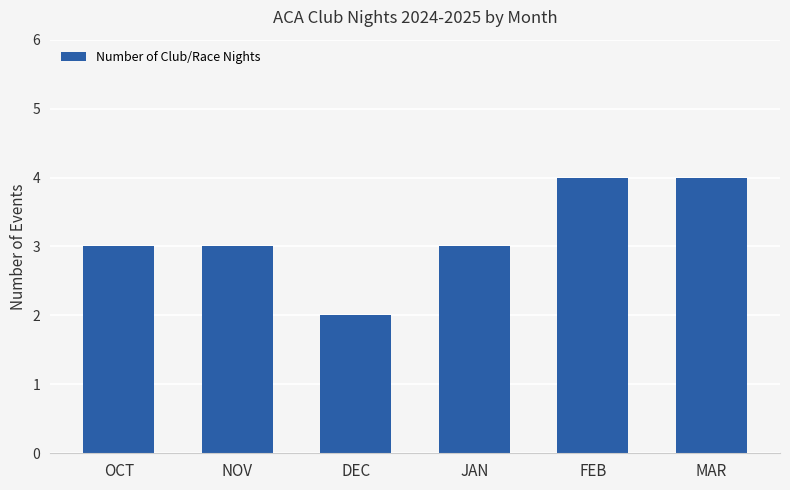

Is it true that the value at NOV is 2?

False